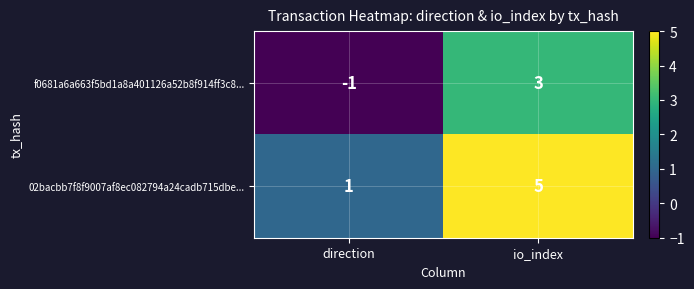

How many values in the 02bacbb7f8f9007af8ec082794a24cadb715dbe... series are below 5?

1